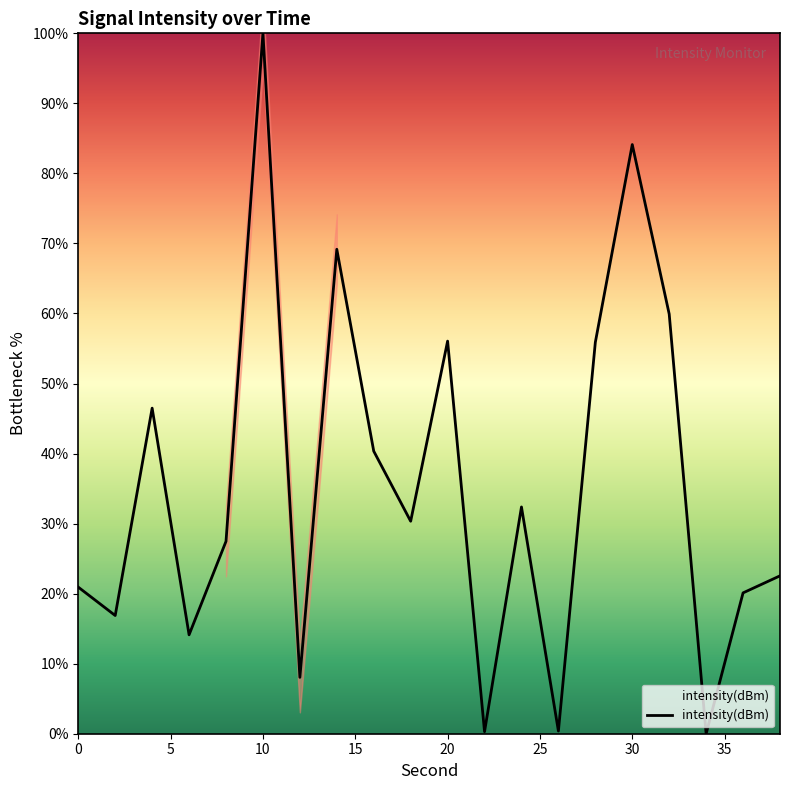

What is the difference between the maximum and minimum values?

100.0